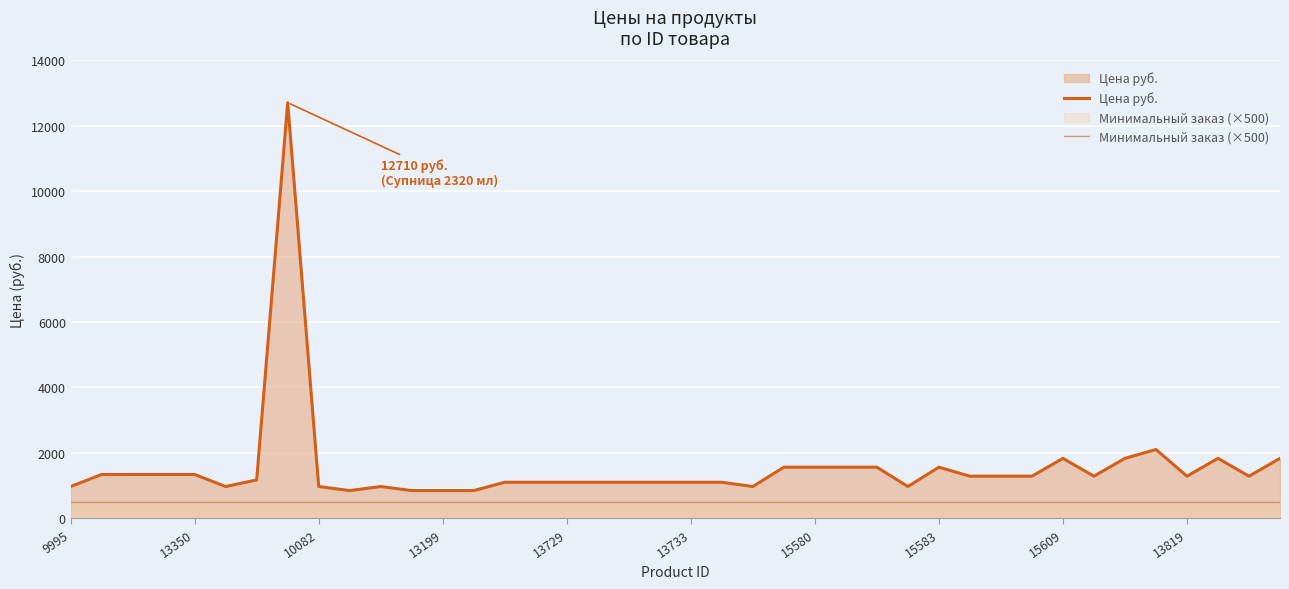

Reading left to right, list all the values displayed in this chart.

Цена руб.: 972	1340	1340	1340	1340	972	1174	12710	972	848	972	848	848	848	1102	1102	1102	1102	1102	1102	1102	1102	972	1563	1563	1563	1563	972	1563	1288	1288	1288	1833	1288	1833	2104	1288	1833	1288	1833
Минимальный заказ (×500): 500	500	500	500	500	500	500	500	500	500	500	500	500	500	500	500	500	500	500	500	500	500	500	500	500	500	500	500	500	500	500	500	500	500	500	500	500	500	500	500